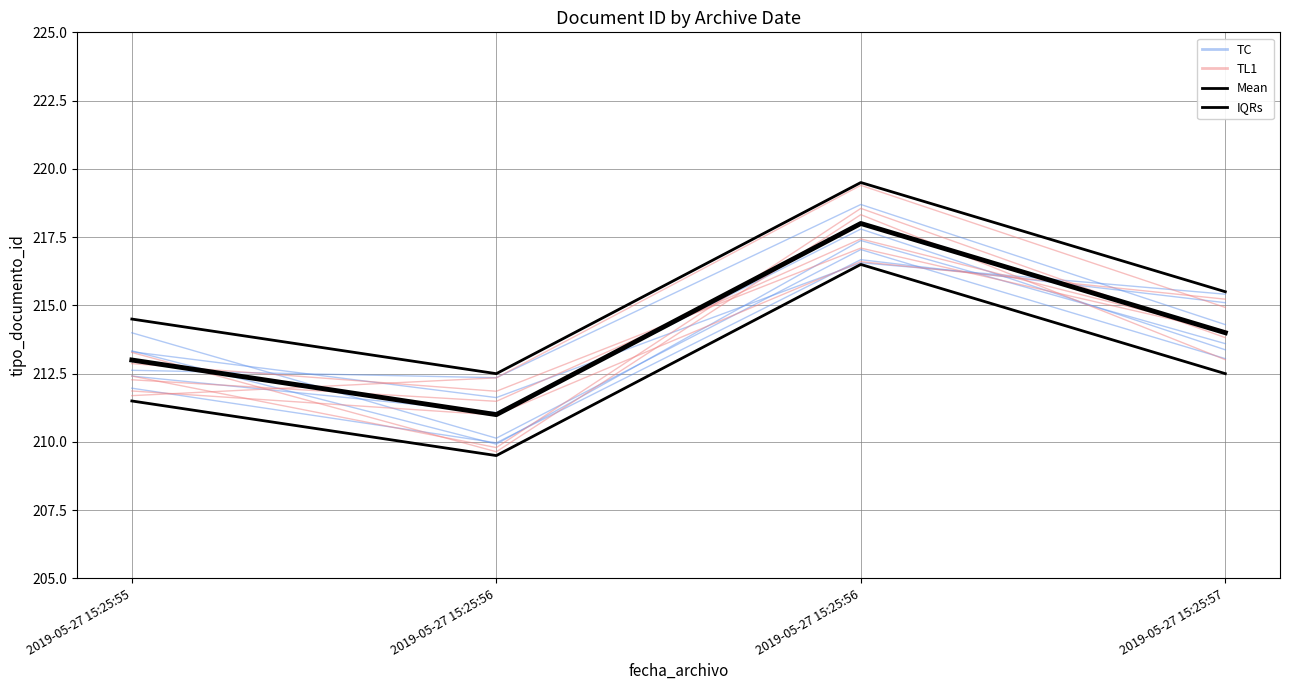

In TL1, how many points are higher than both neighbors (excluding endpoints)?

1